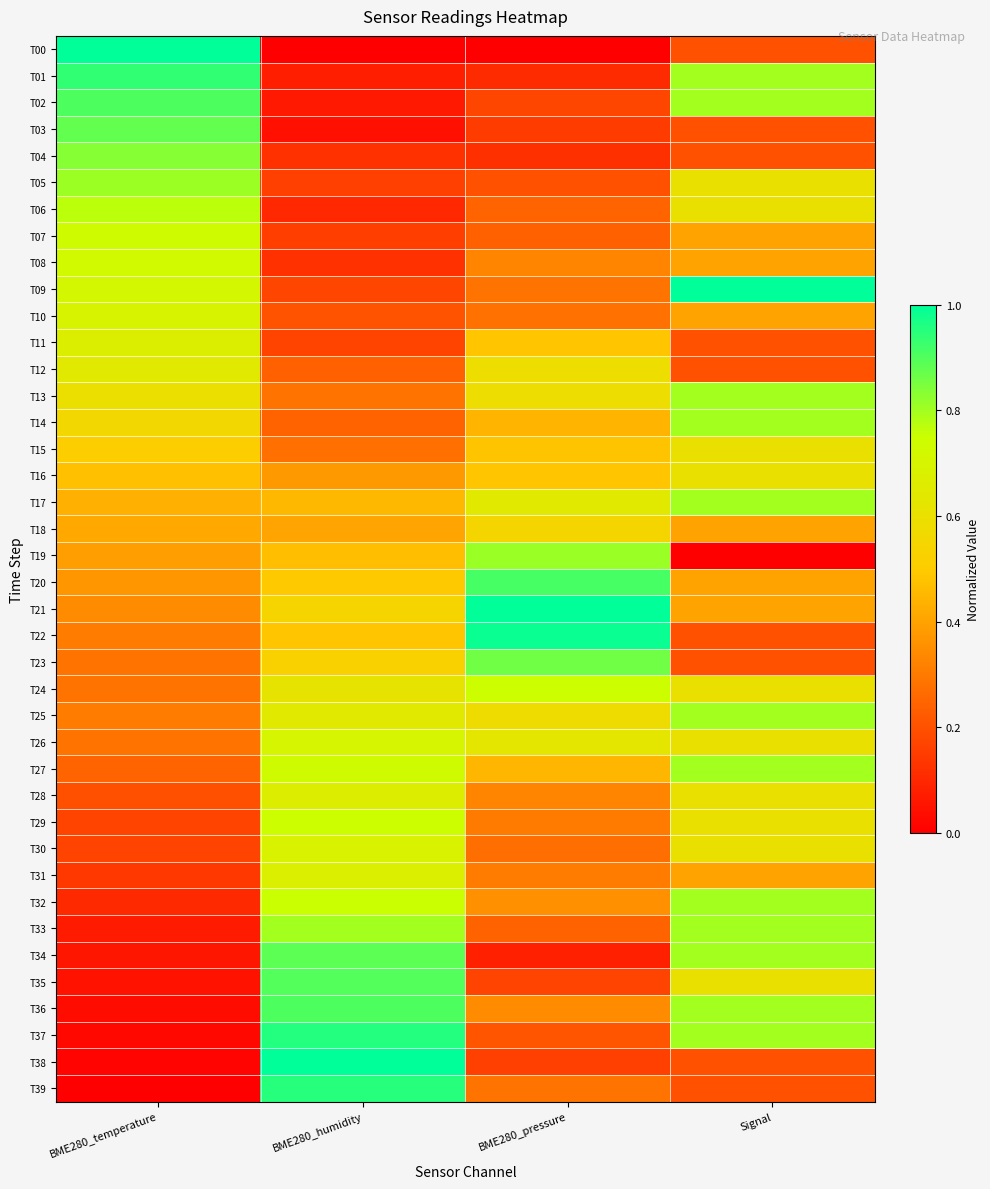

How many series are shown in this chart?

40